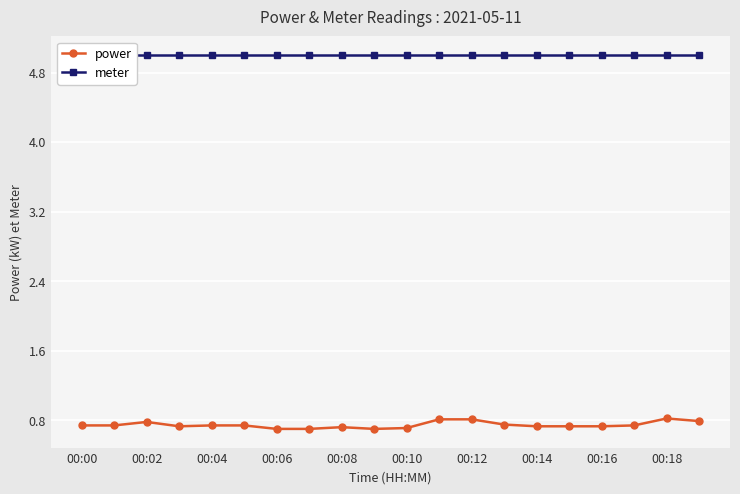

What is the average value of the power series?

0.7